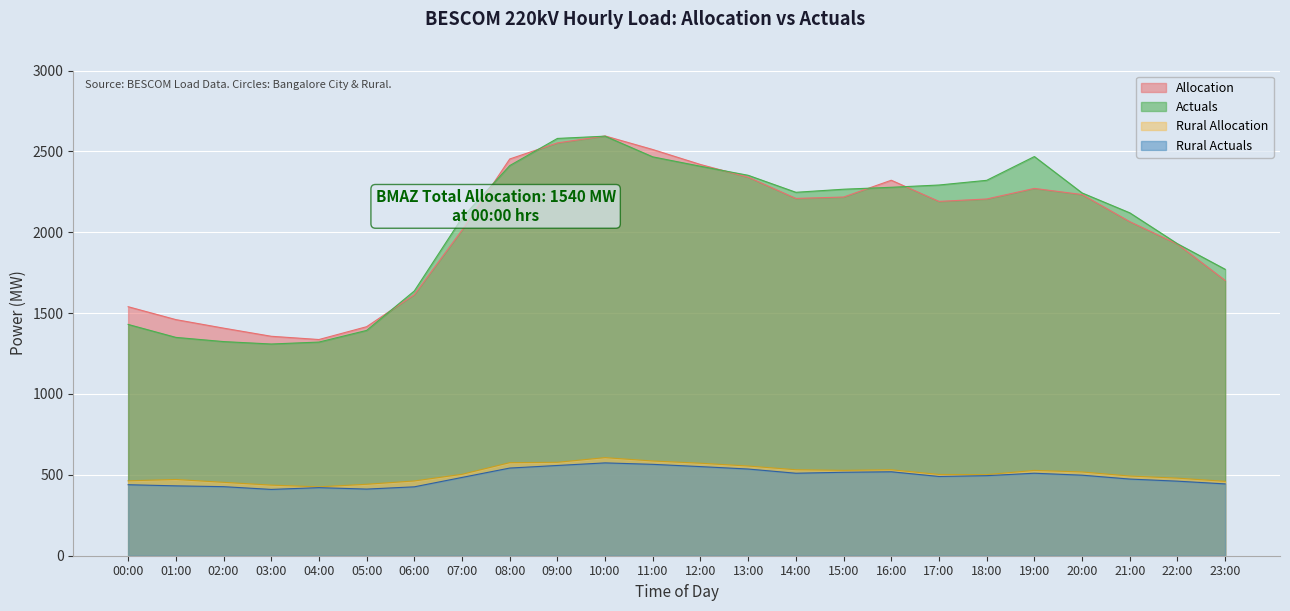

The value of Allocation at 18:00 is 2205.7. True or false?

True